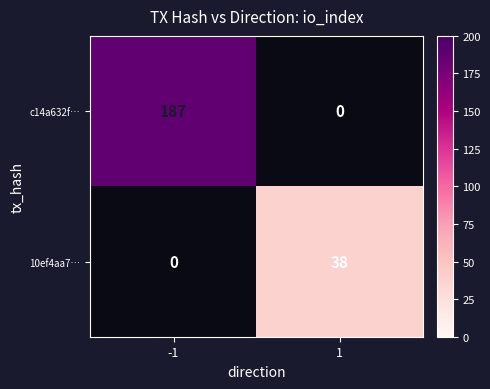

True or false: 10ef4aa7… has a value of 13 at 1.

False